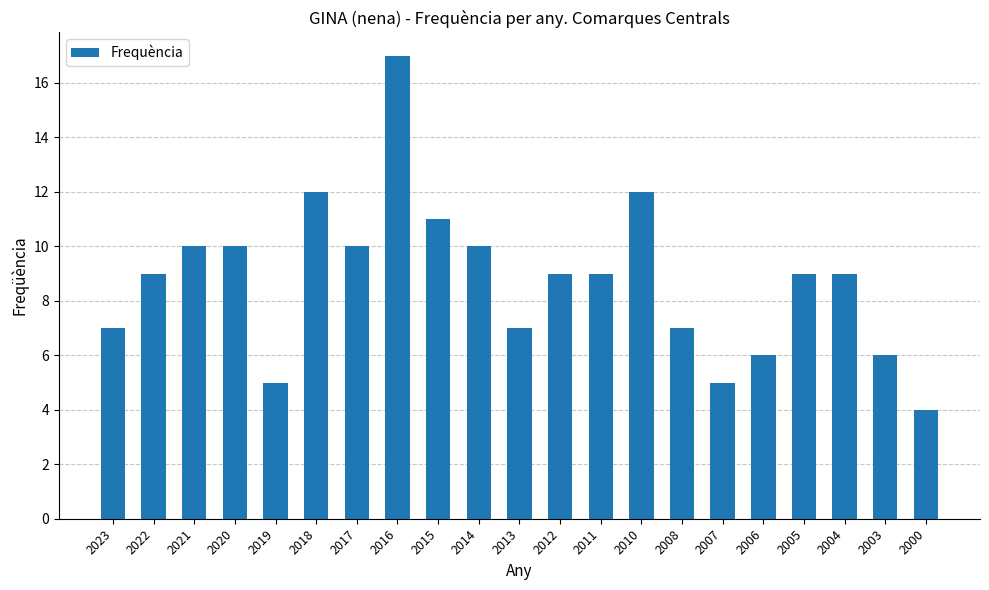

What is the difference between the maximum and second lowest values?

12